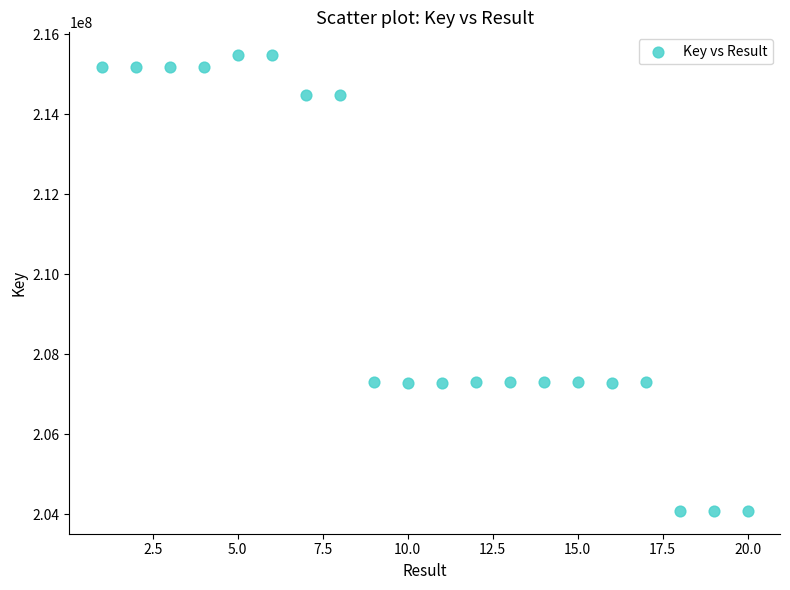

What is the range of X values (max minus min)?

19